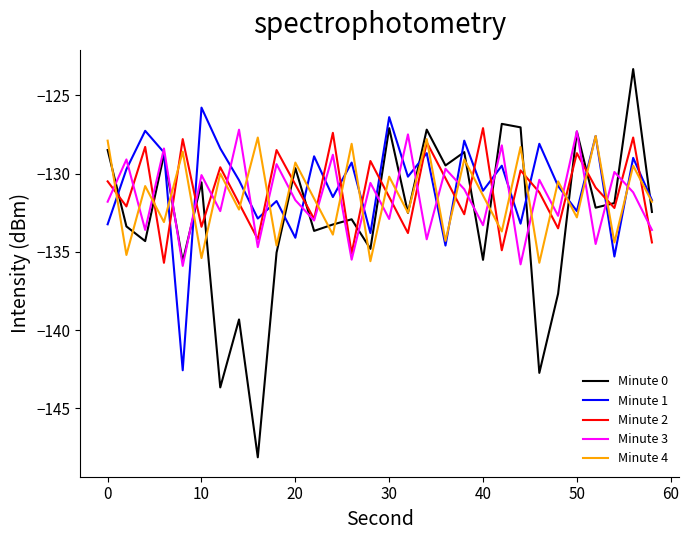

True or false: Minute 4 and Minute 1 cross at least once.

True